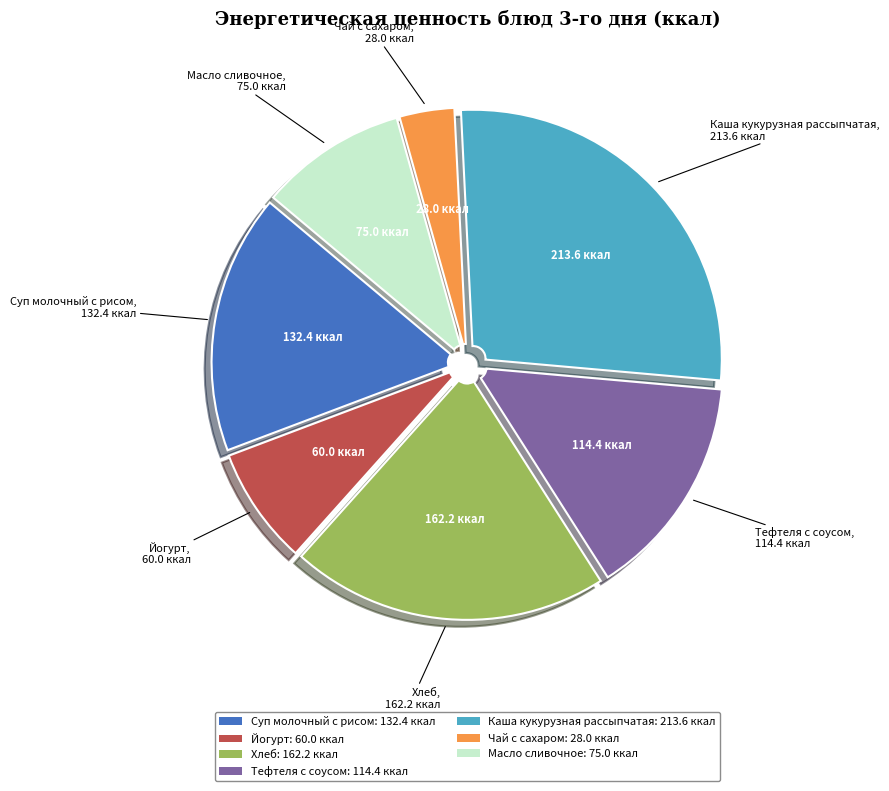

The Масло сливочное slice represents 22% of the pie. True or false?

False